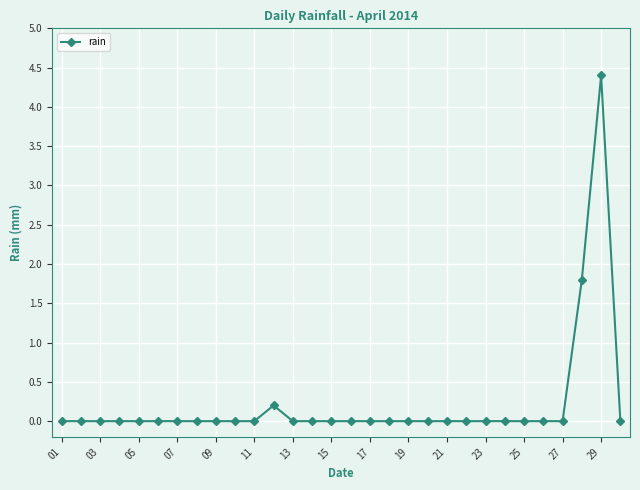

What is the difference between the second highest and second lowest values?

1.8